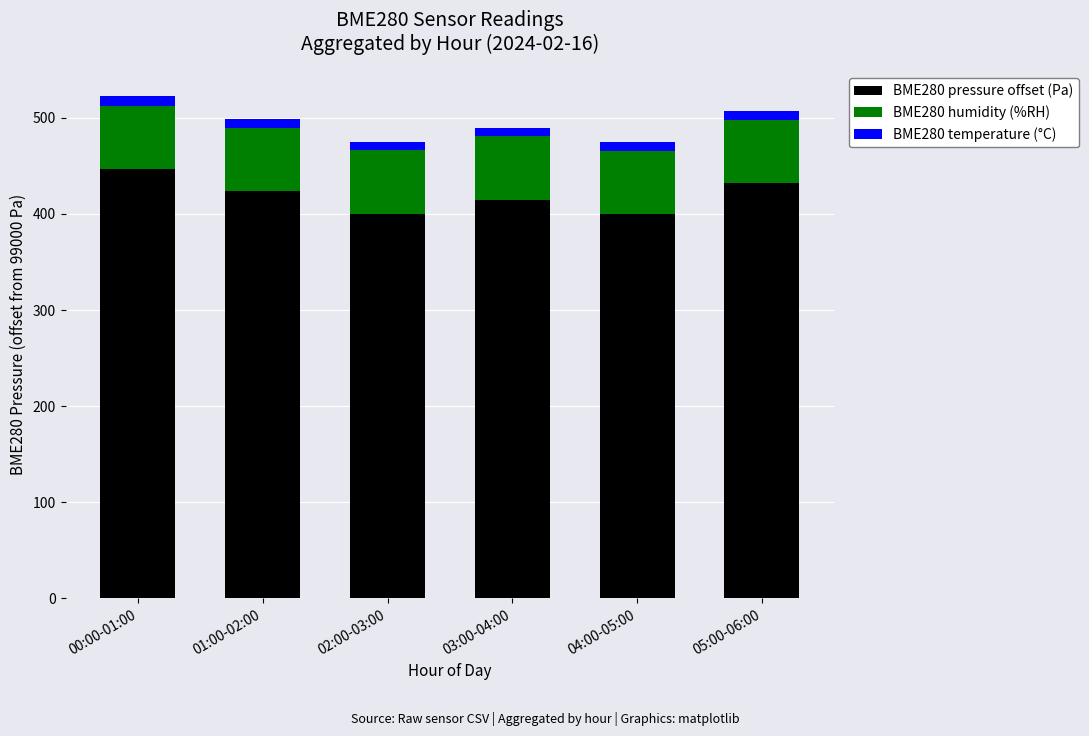

Where is BME280 pressure offset (Pa) nearest to the value 423?

01:00-02:00